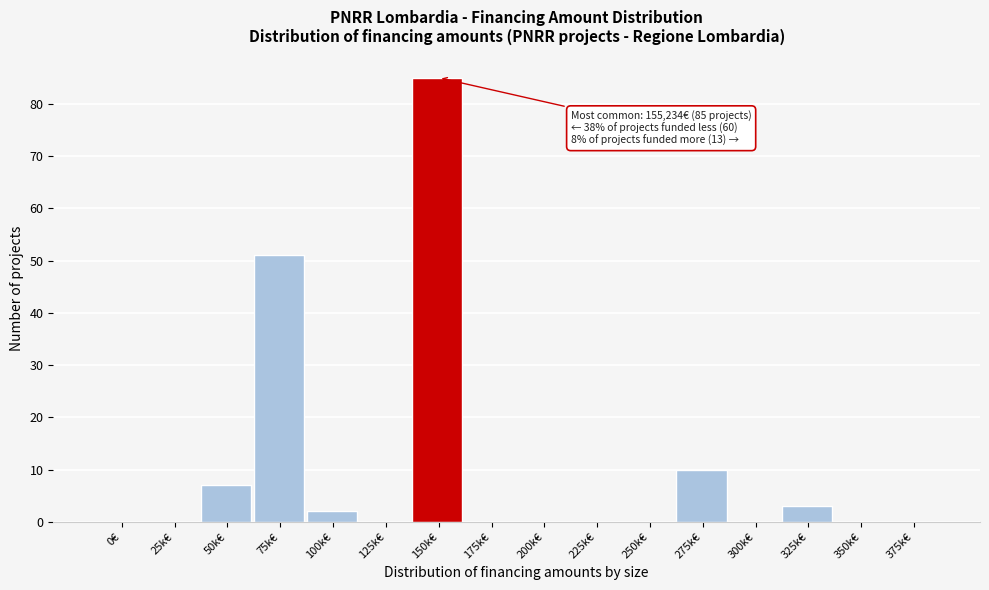

Reading left to right, what are all the values shown in this chart?

0€=0	25k€=0	50k€=7	75k€=51	100k€=2	125k€=0	150k€=85	175k€=0	200k€=0	225k€=0	250k€=0	275k€=10	300k€=0	325k€=3	350k€=0	375k€=0